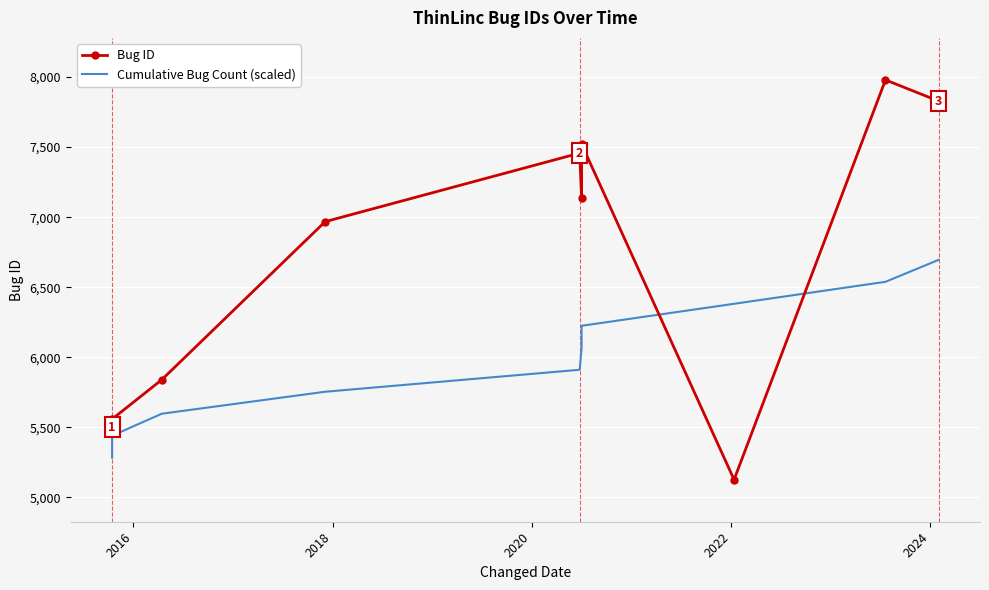

Is the value of Cumulative Bug Count (scaled) at 2020 greater than the value of Bug ID at 7?

Yes